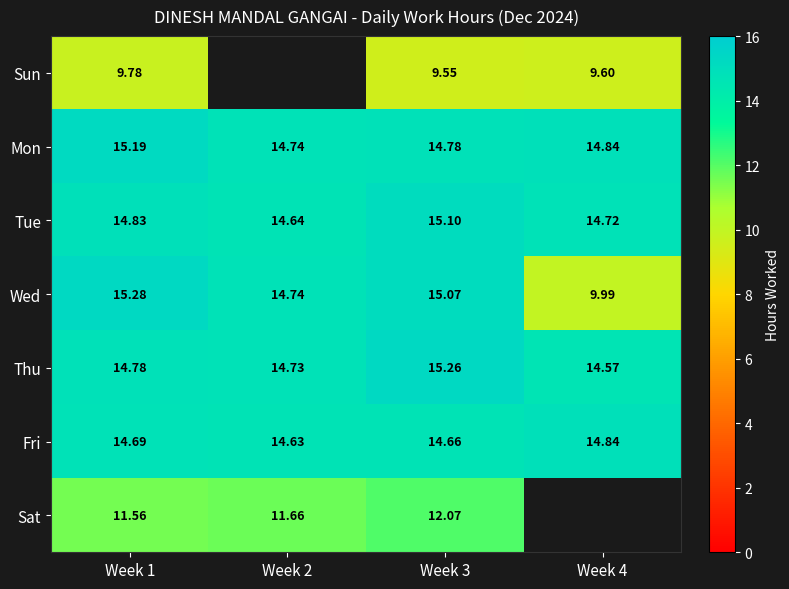

Is it true that Tue equals 20.7 at Week 2?

False